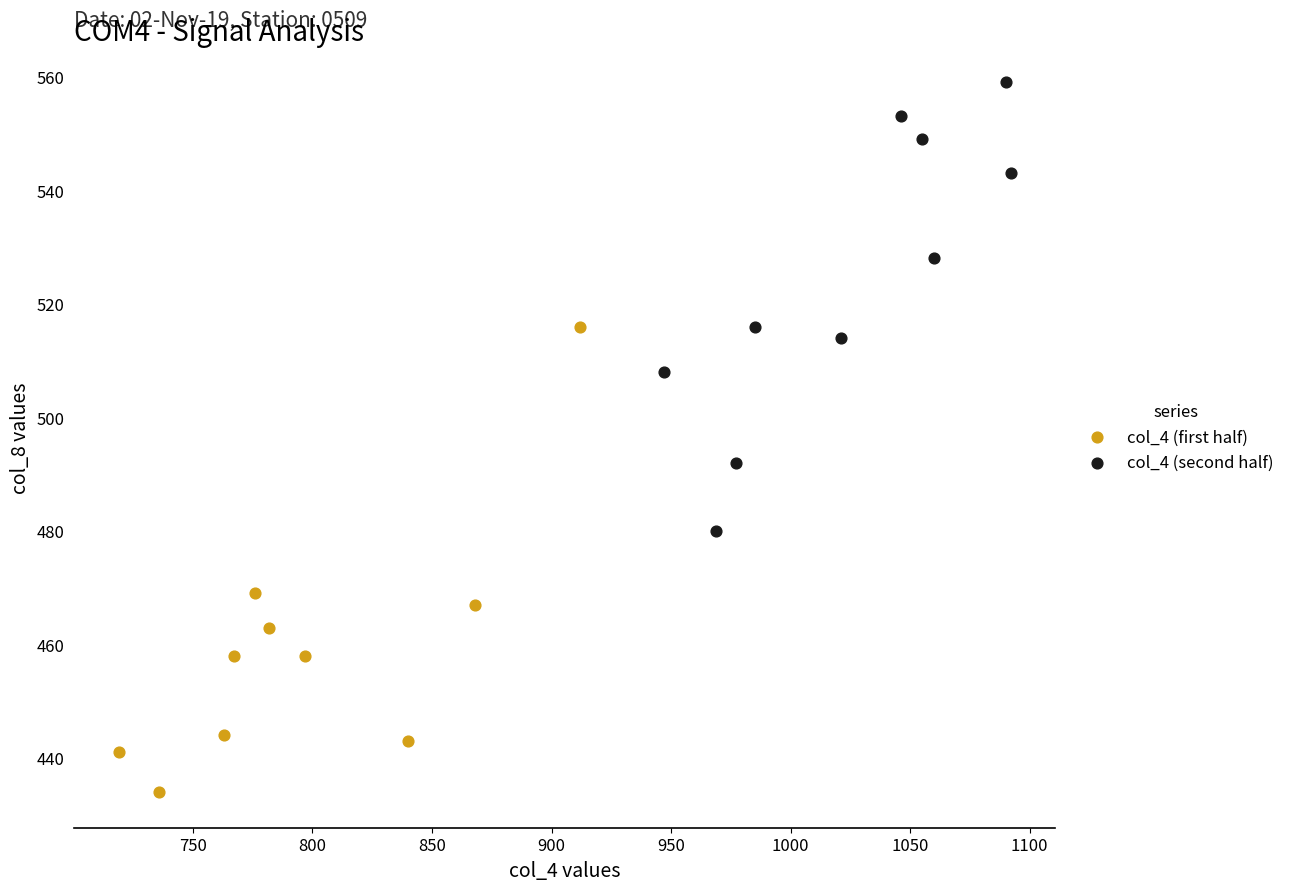

Which series contains the lowest Y value?

col_4 (first half)